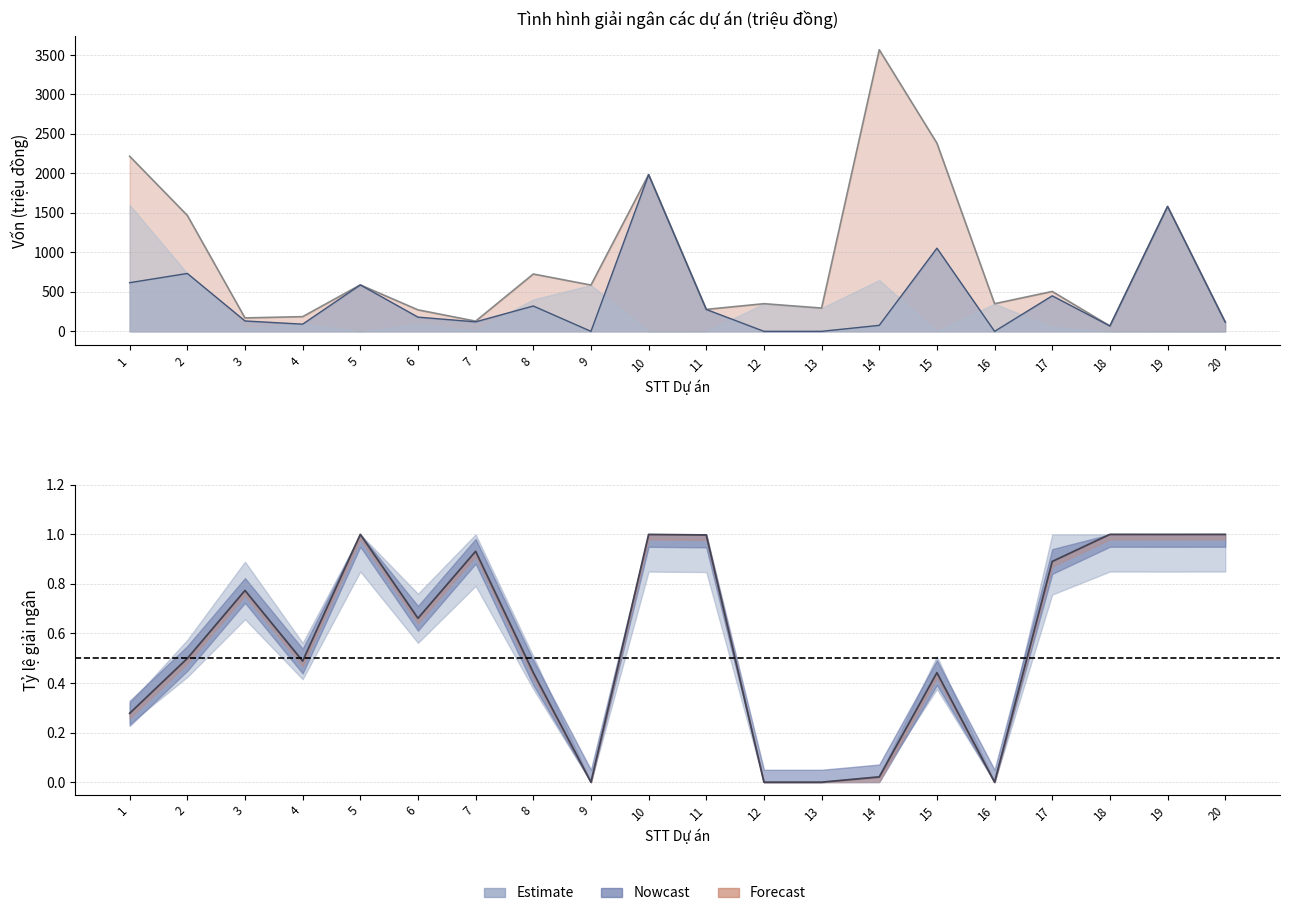

Does the chart have visible grid lines?

Yes